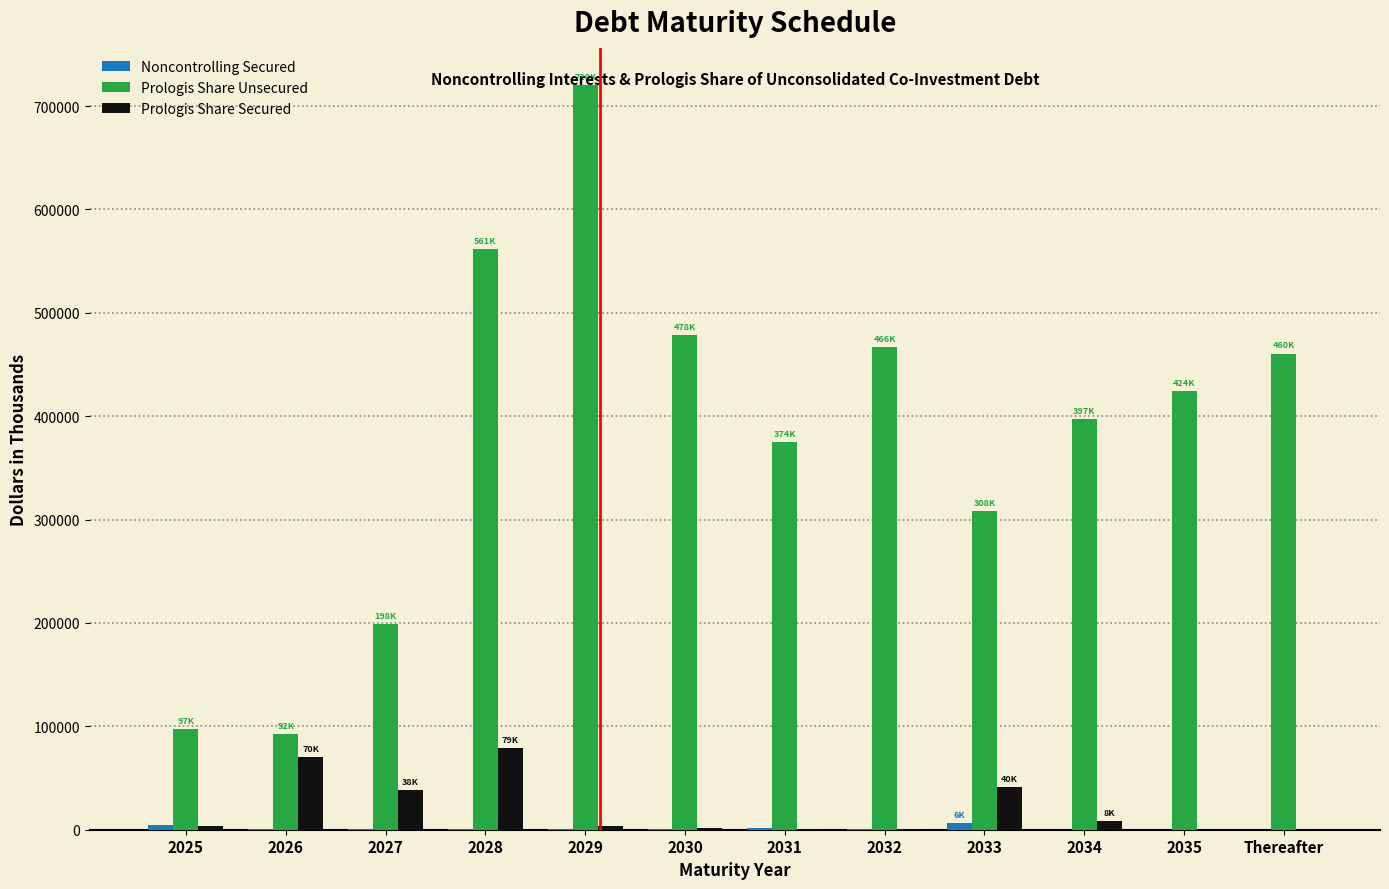

At which category is the sum across all series the highest?

2029